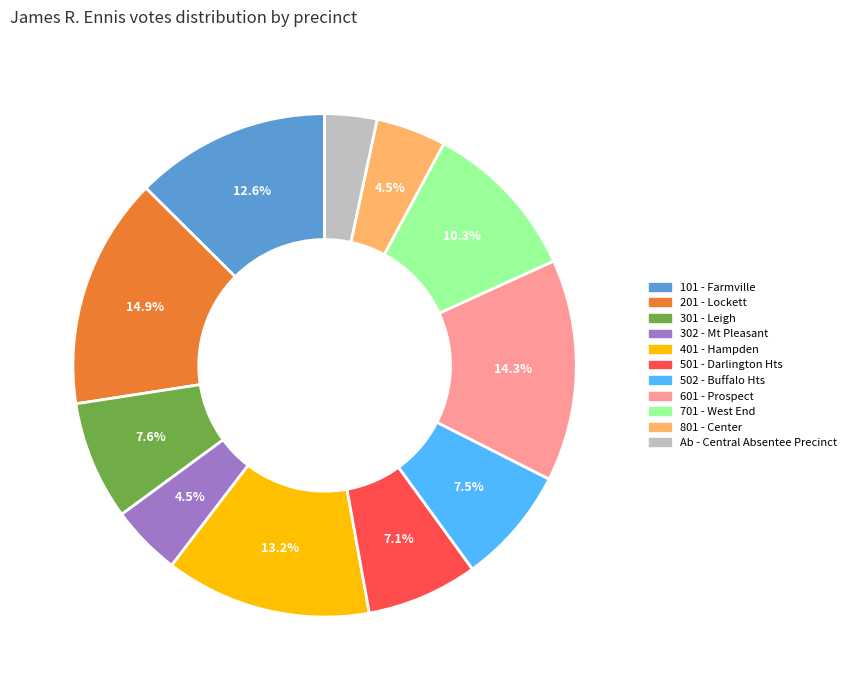

What percentage is NOT represented by 301 - Leigh?

92.4%